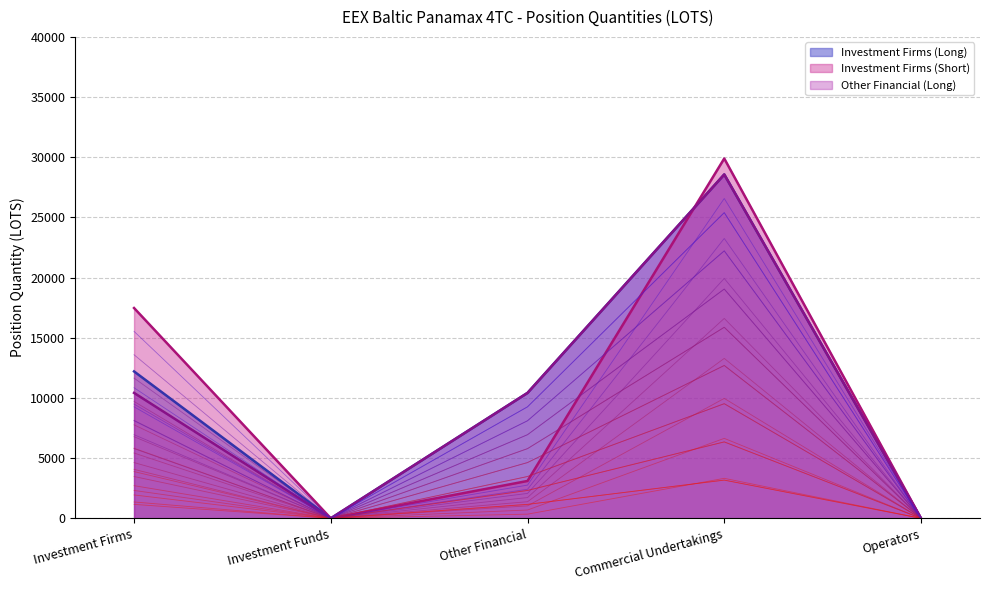

Between Commercial Undertakings and Operators, which series saw the biggest shift?

Investment Firms (Short)